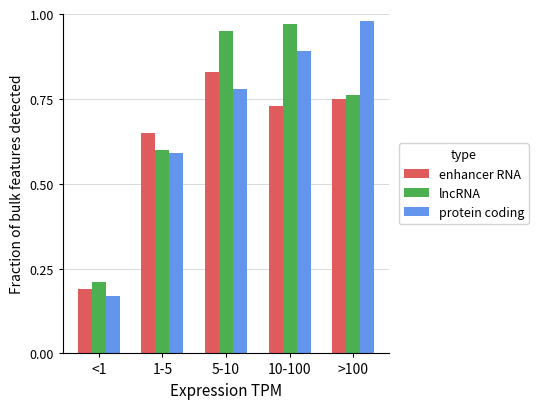

At which label is lncRNA closest to 0?

<1